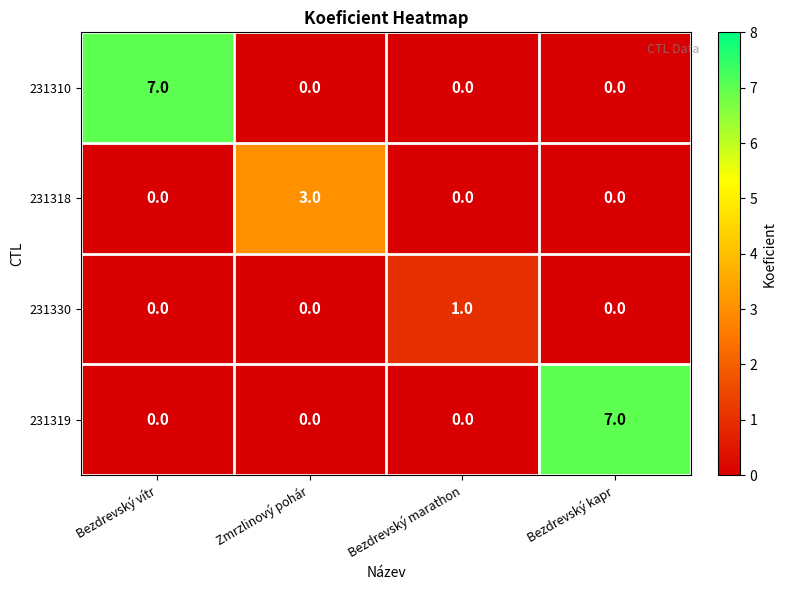

What is the sum of all 231310 values?

7